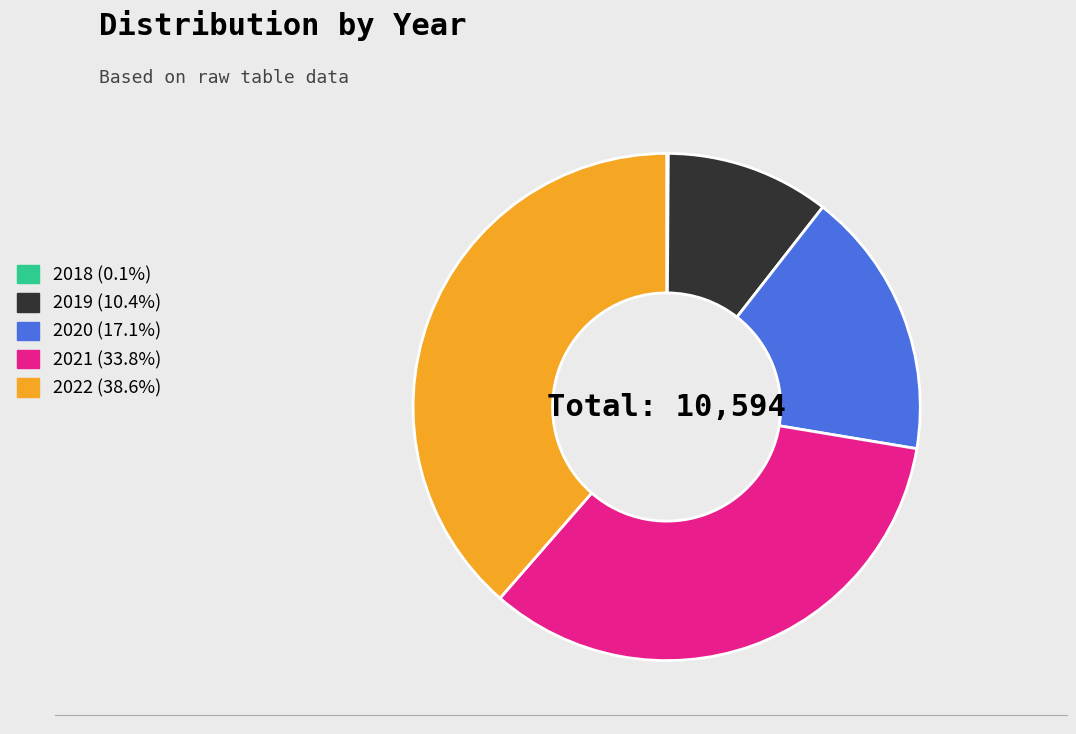

Does any single category account for the majority?

No